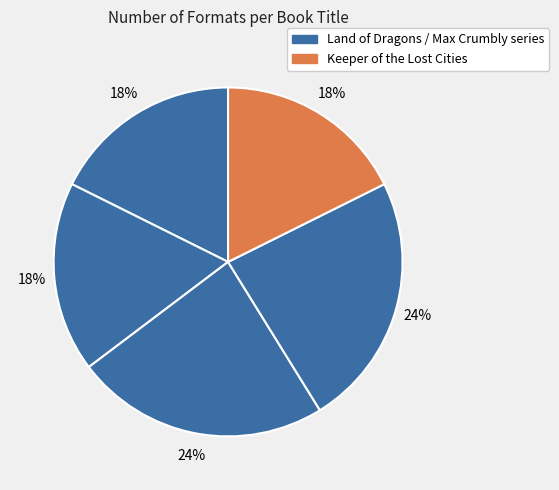

How many segments does this pie chart have?

5